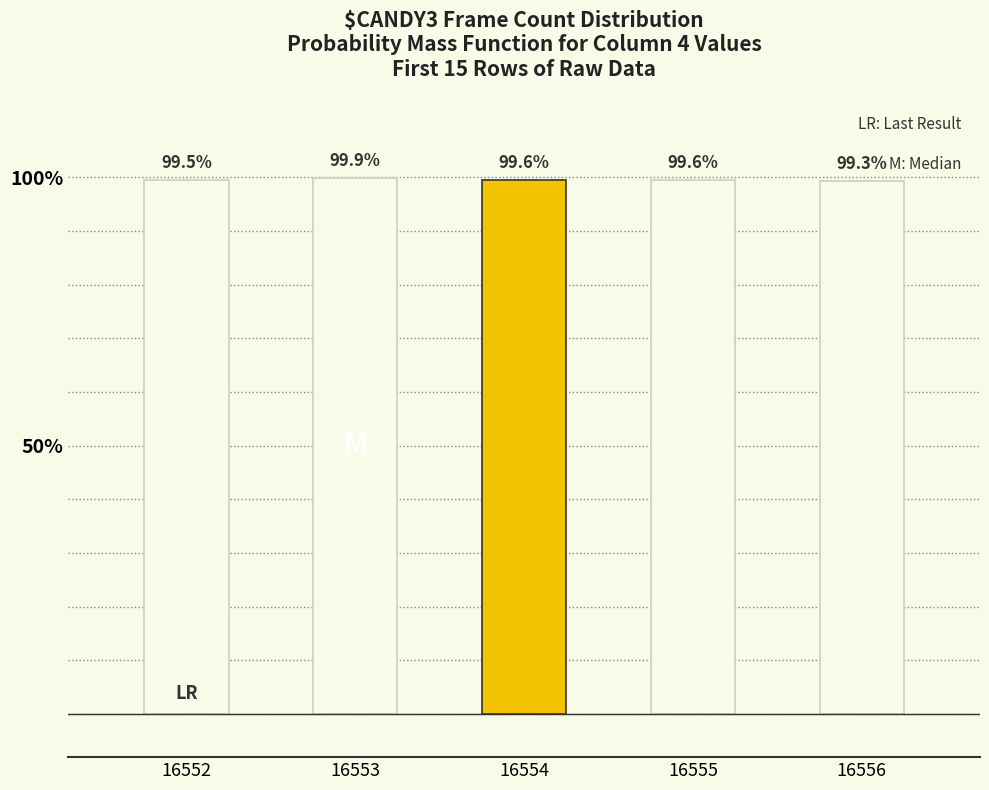

What is the value of the 5th bar from the left?

99.3